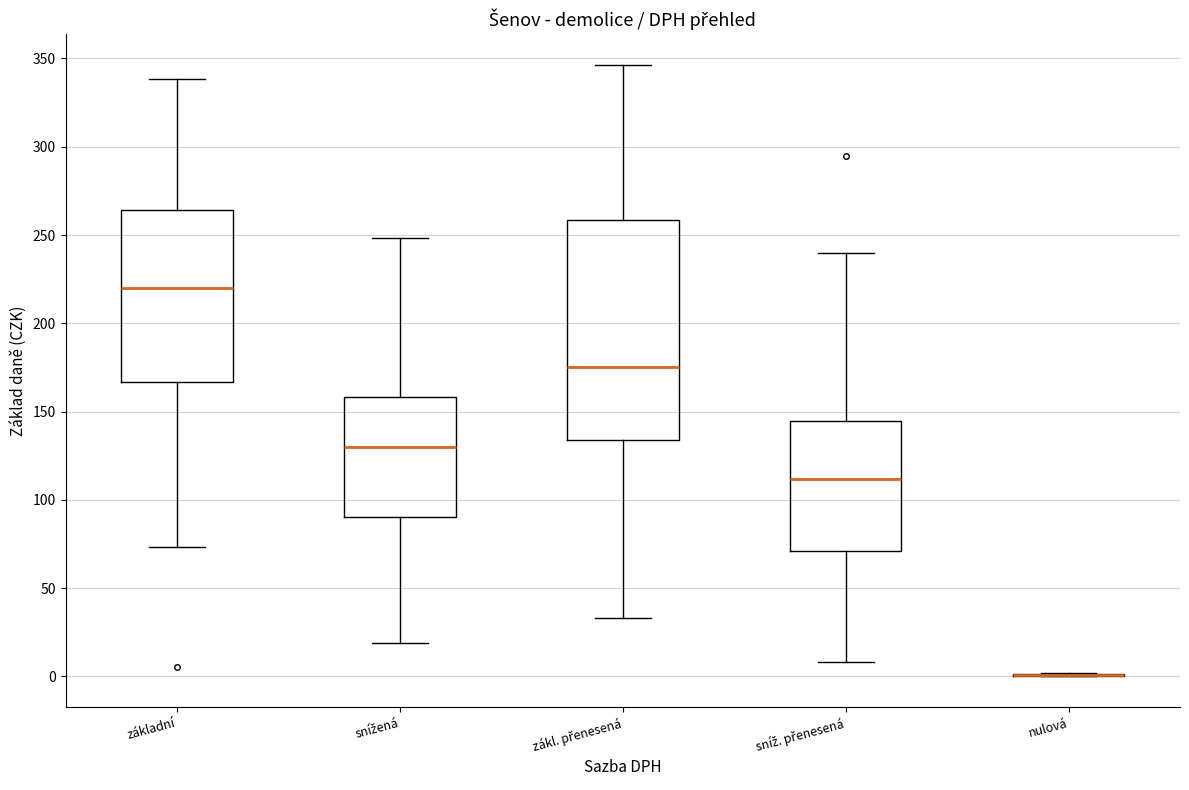

Which box is the tallest, from its lower edge to its upper edge?

zákl. přenesená